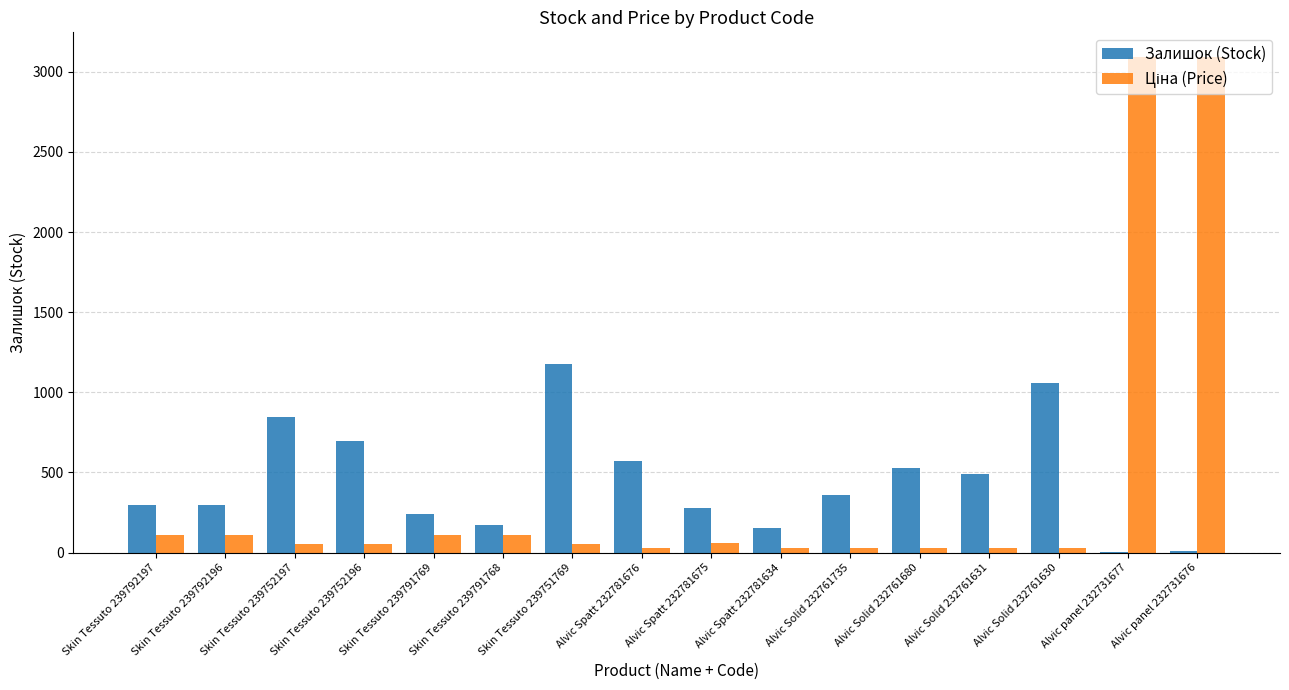

Is it true that Залишок (Stock) equals 1056.0 at Alvic Solid 232761630?

True